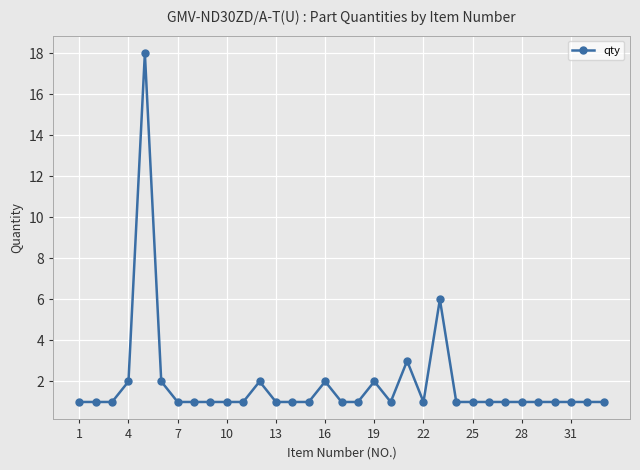

How many distinct data groups are displayed?

1